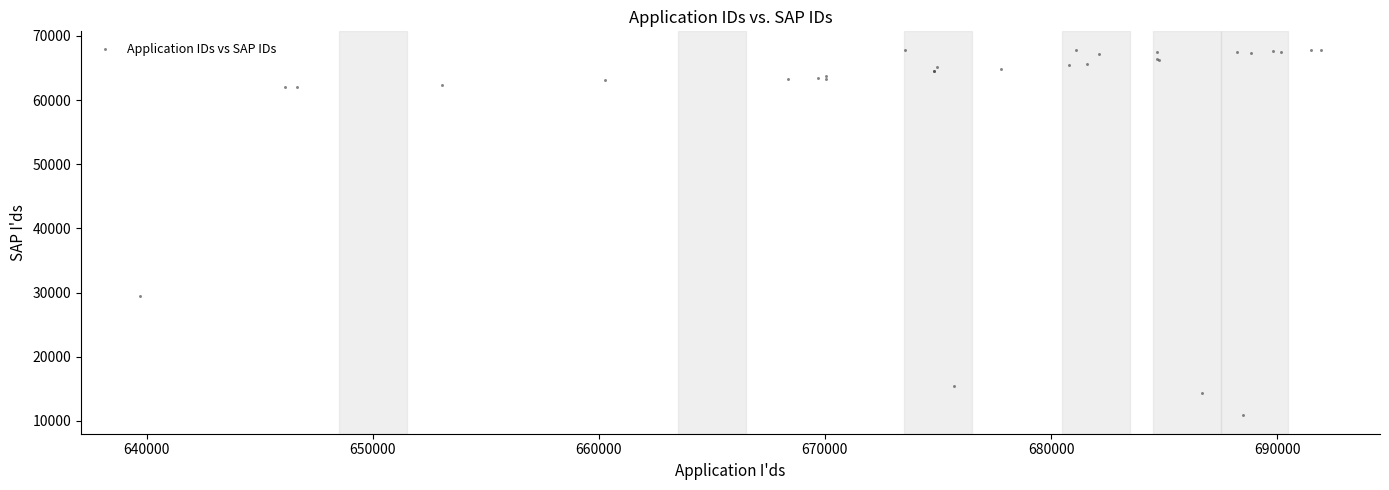

What Y value in the scatter plot is closest to 39361?

29538